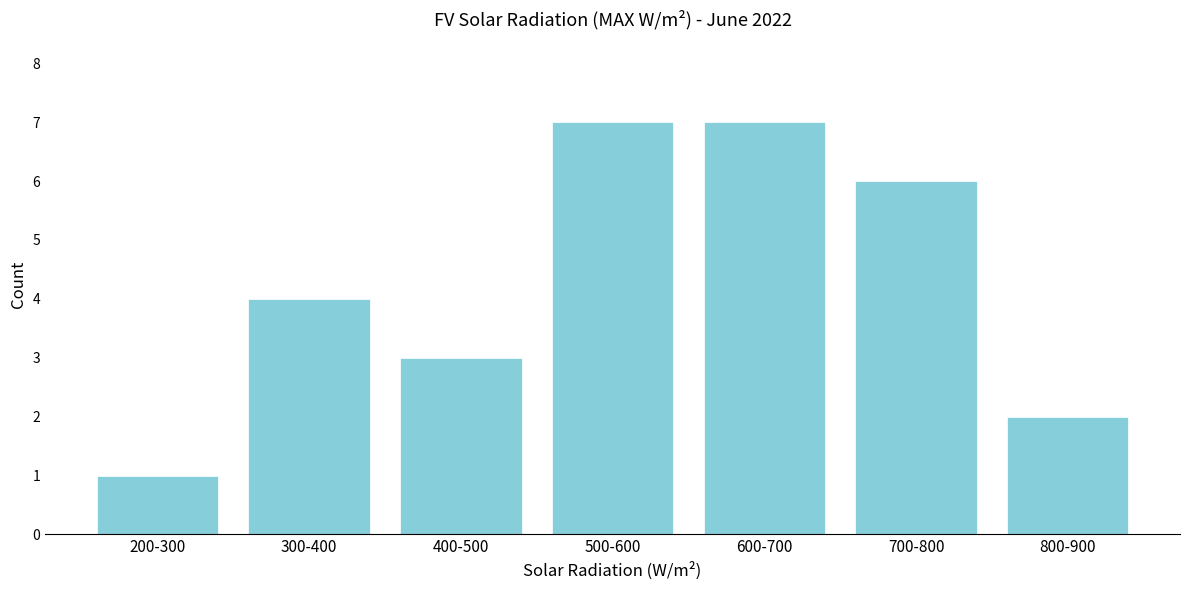

Reading left to right, transcribe all the data shown in this chart.

200-300=1	300-400=4	400-500=3	500-600=7	600-700=7	700-800=6	800-900=2